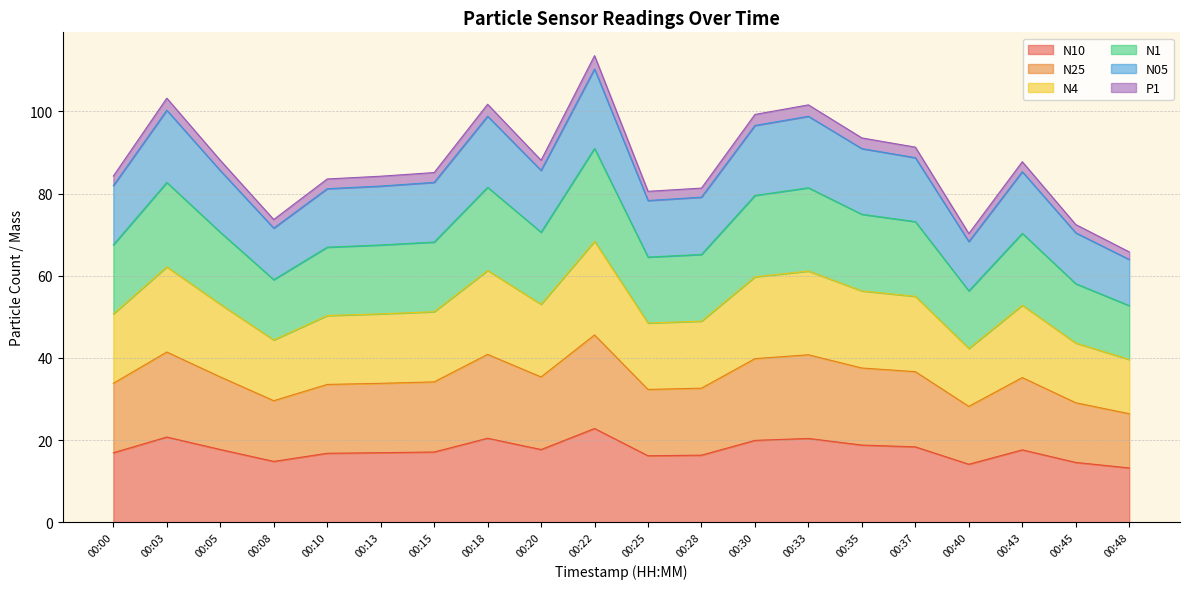

What is the average value of the N10 series?

17.6